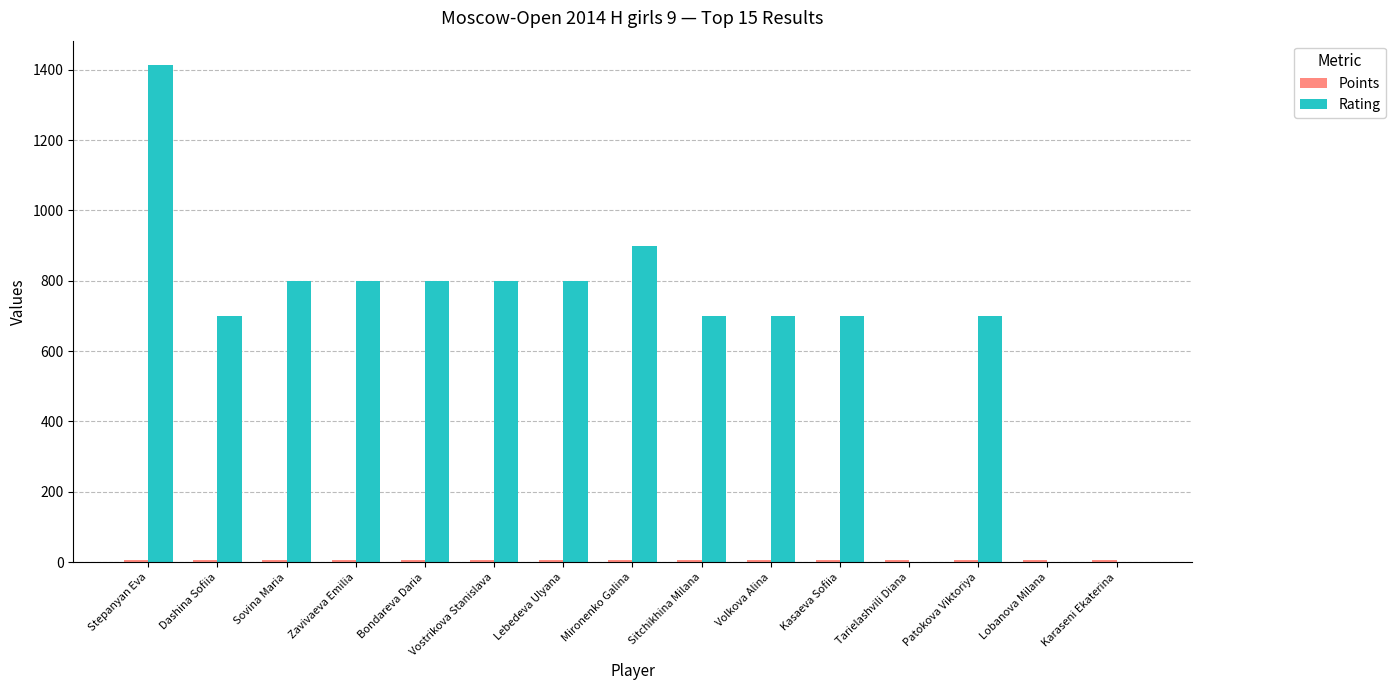

What is the total value across all series at Dashina Sofiia?

707.0